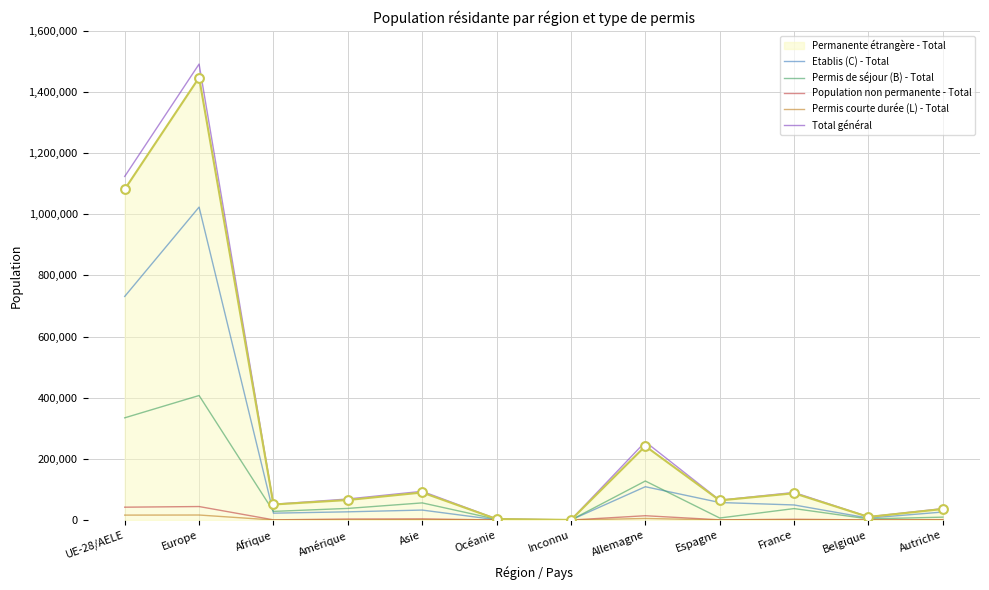

Which series has the largest range (max minus min)?

Total général